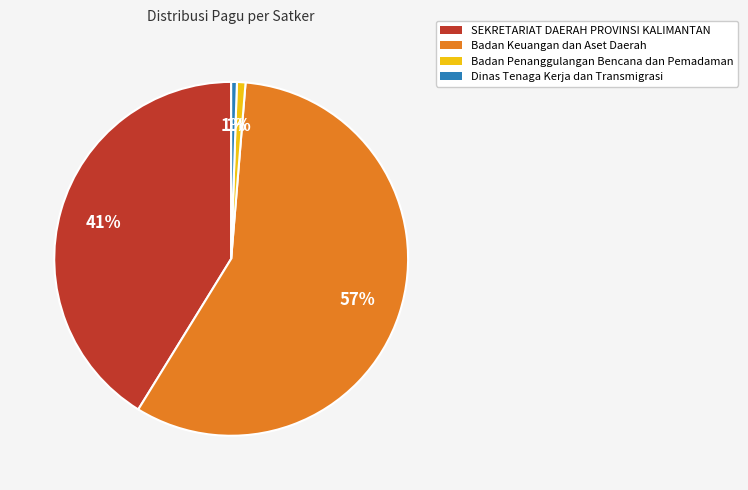

What percentage is the Badan Keuangan dan Aset Daerah slice, to the nearest percent?

57%